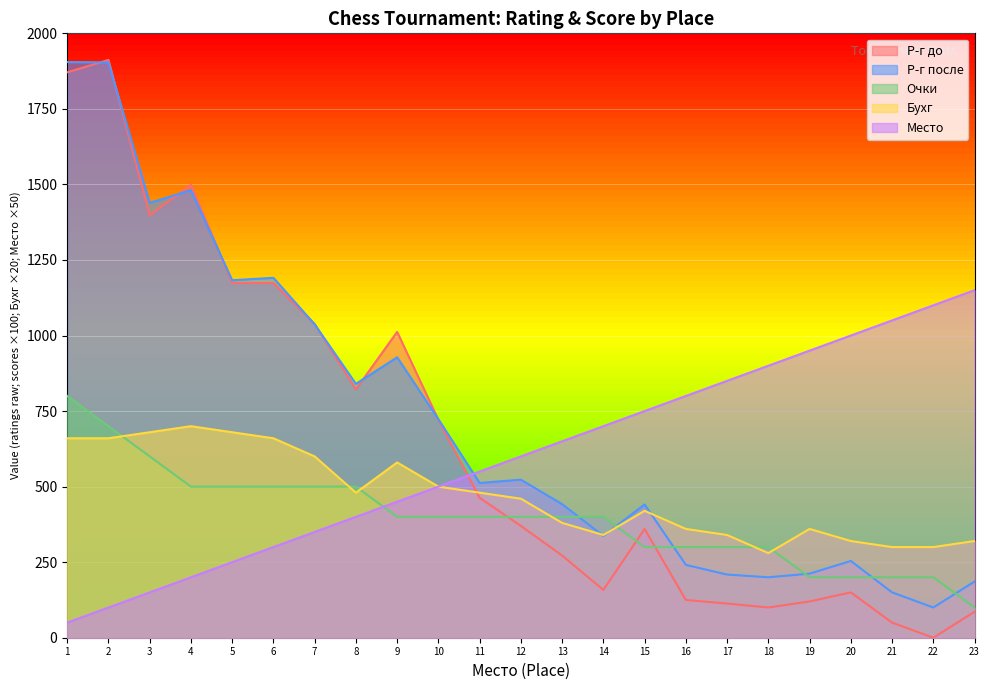

How many lines are shown in the chart?

5